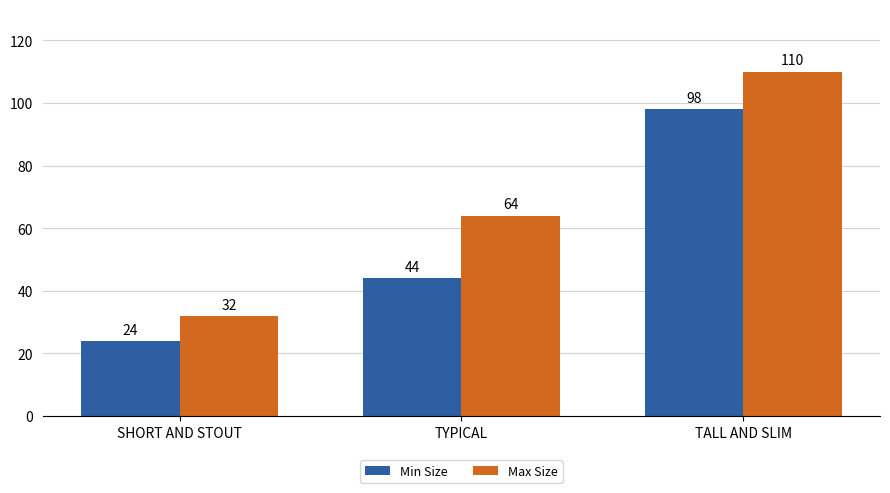

The value of Max Size at TYPICAL is 64. True or false?

True